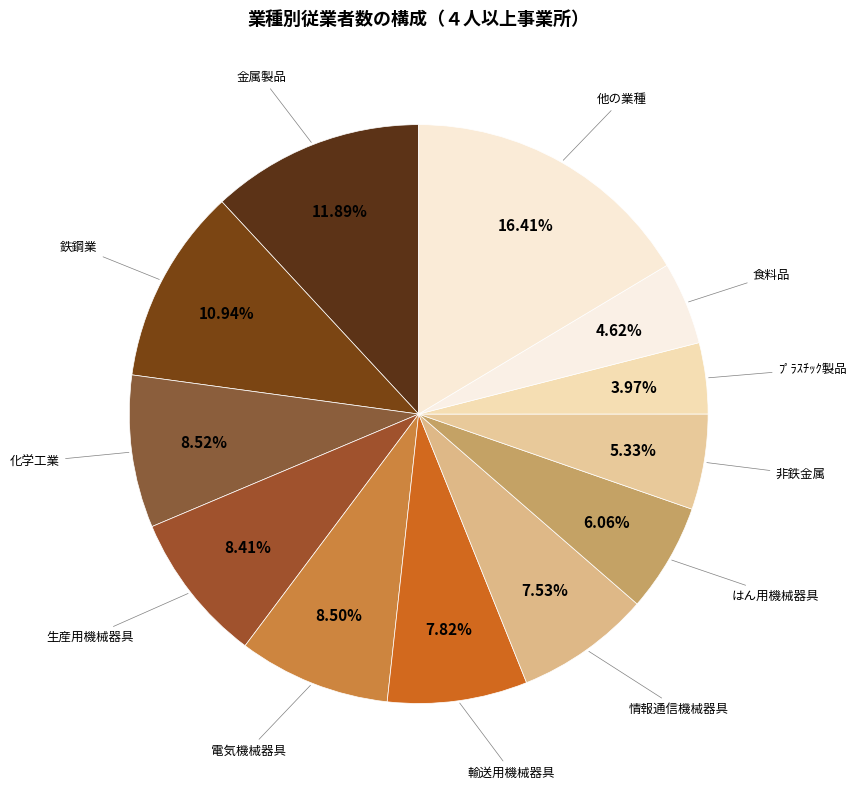

How many segments does this pie chart have?

12